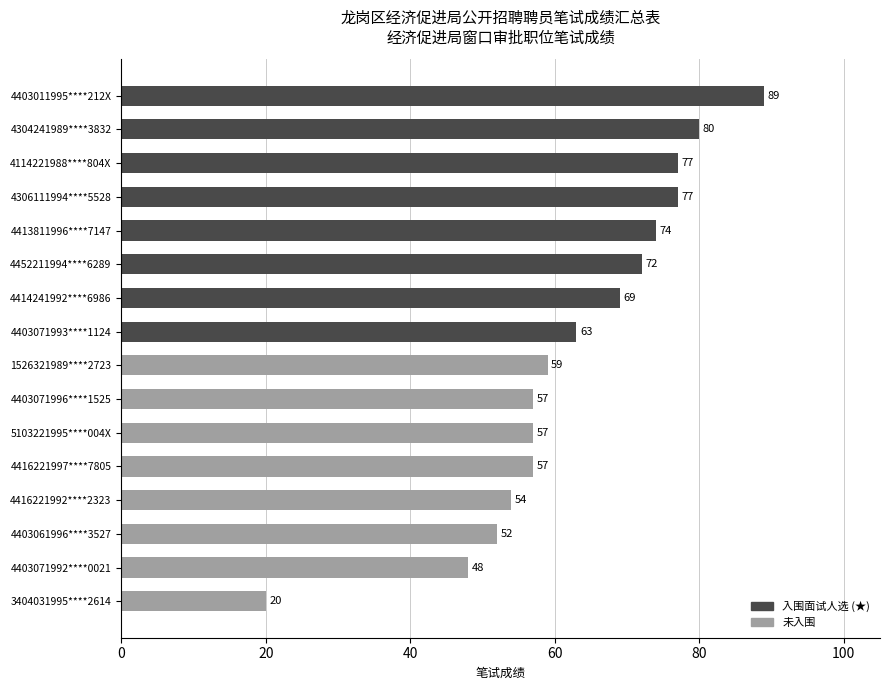

Reading top to bottom, what are all the values shown in this chart?

4403011995****212X=89	4304241989****3832=80	4114221988****804X=77	4306111994****5528=77	4413811996****7147=74	4452211994****6289=72	4414241992****6986=69	4403071993****1124=63	1526321989****2723=59	4403071996****1525=57	5103221995****004X=57	4416221997****7805=57	4416221992****2323=54	4403061996****3527=52	4403071992****0021=48	3404031995****2614=20